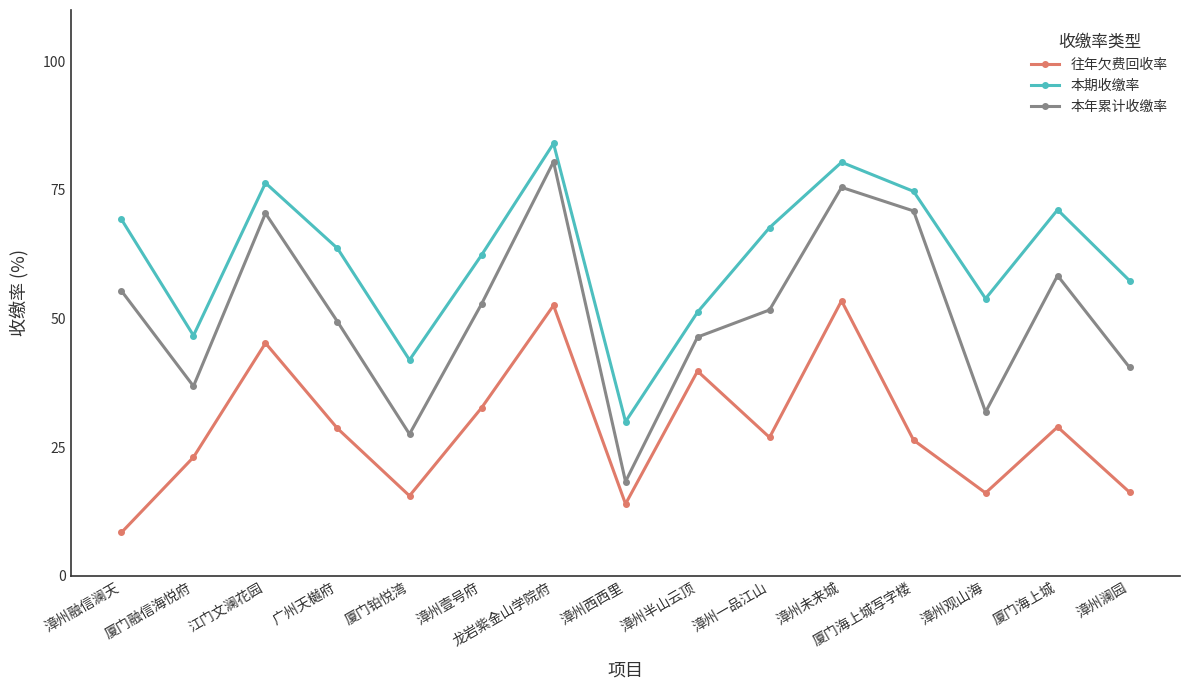

Which series has the largest range (max minus min)?

本年累计收缴率